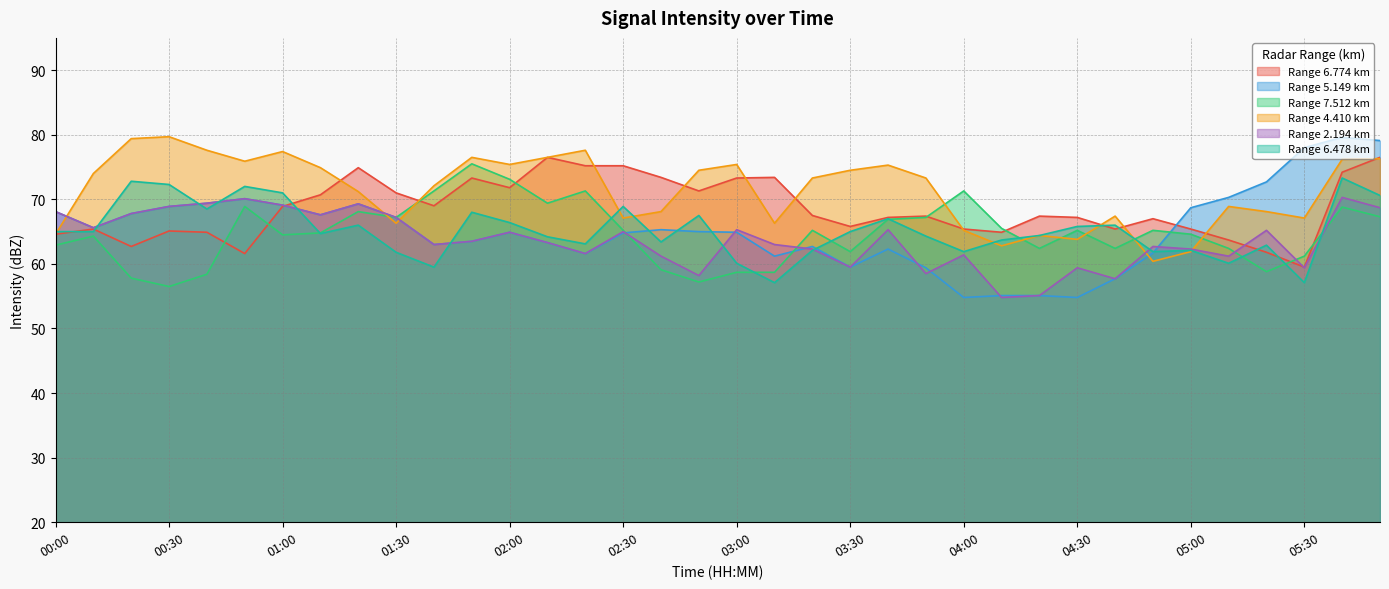

How many values in the 7.512 series exceed 65?

18